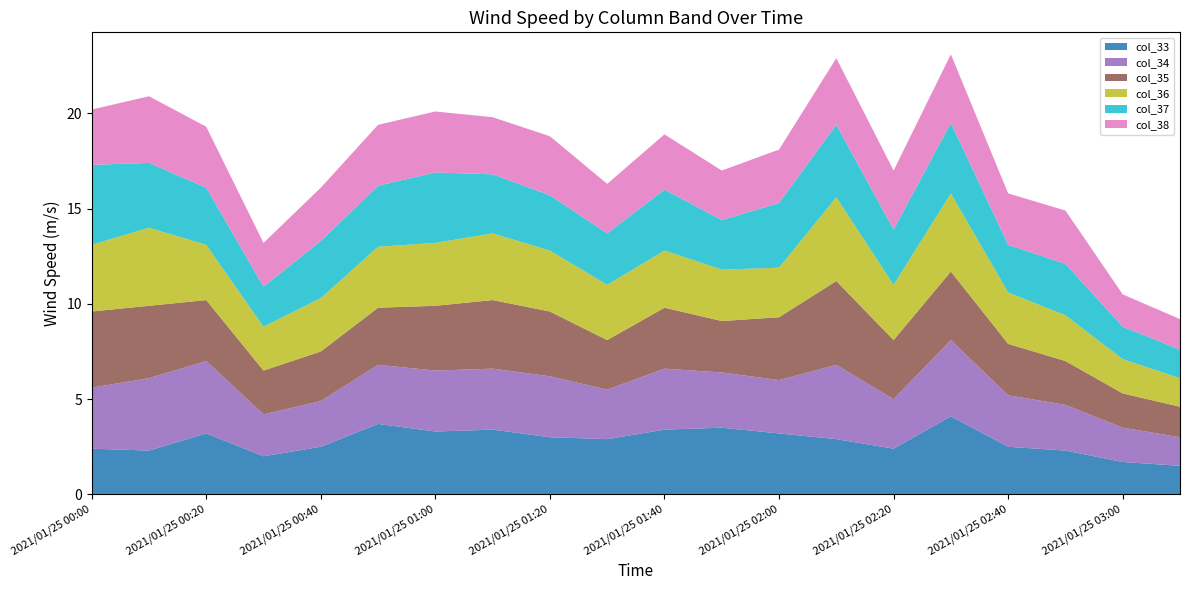

Reading left to right, transcribe all the data shown in this chart.

col_33: 2.4	2.3	3.2	2.0	2.5	3.7	3.3	3.4	3.0	2.9	3.4	3.5	3.2	2.9	2.4	4.1	2.5	2.3	1.7	1.5
col_34: 3.2	3.8	3.8	2.2	2.4	3.1	3.2	3.2	3.2	2.6	3.2	2.9	2.8	3.9	2.6	4.0	2.7	2.4	1.8	1.5
col_35: 4.0	3.8	3.2	2.3	2.6	3.0	3.4	3.6	3.4	2.6	3.2	2.7	3.3	4.4	3.1	3.6	2.7	2.3	1.8	1.6
col_36: 3.5	4.1	2.9	2.3	2.8	3.2	3.3	3.5	3.2	2.9	3.0	2.7	2.6	4.4	2.9	4.1	2.7	2.4	1.8	1.5
col_37: 4.2	3.4	3.0	2.1	3.0	3.2	3.7	3.1	2.9	2.7	3.2	2.6	3.4	3.8	2.9	3.7	2.5	2.7	1.7	1.5
col_38: 2.9	3.5	3.2	2.3	2.8	3.2	3.2	3.0	3.1	2.6	2.9	2.6	2.8	3.5	3.1	3.6	2.7	2.8	1.7	1.6